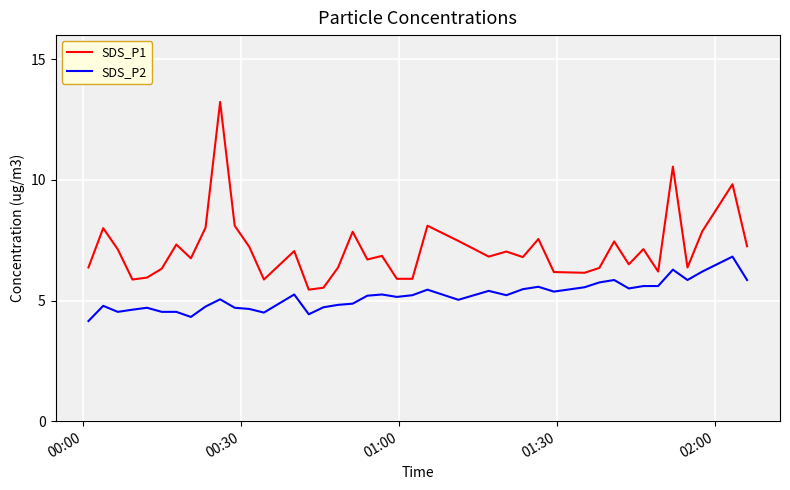

Which series has the widest spread of values?

SDS_P1